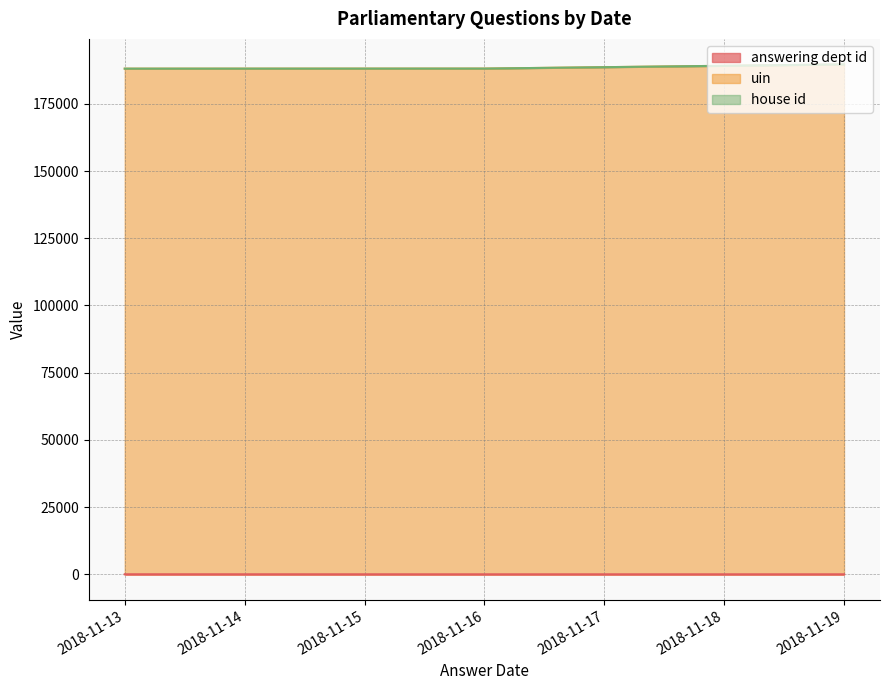

What is the minimum value for uin?

188047